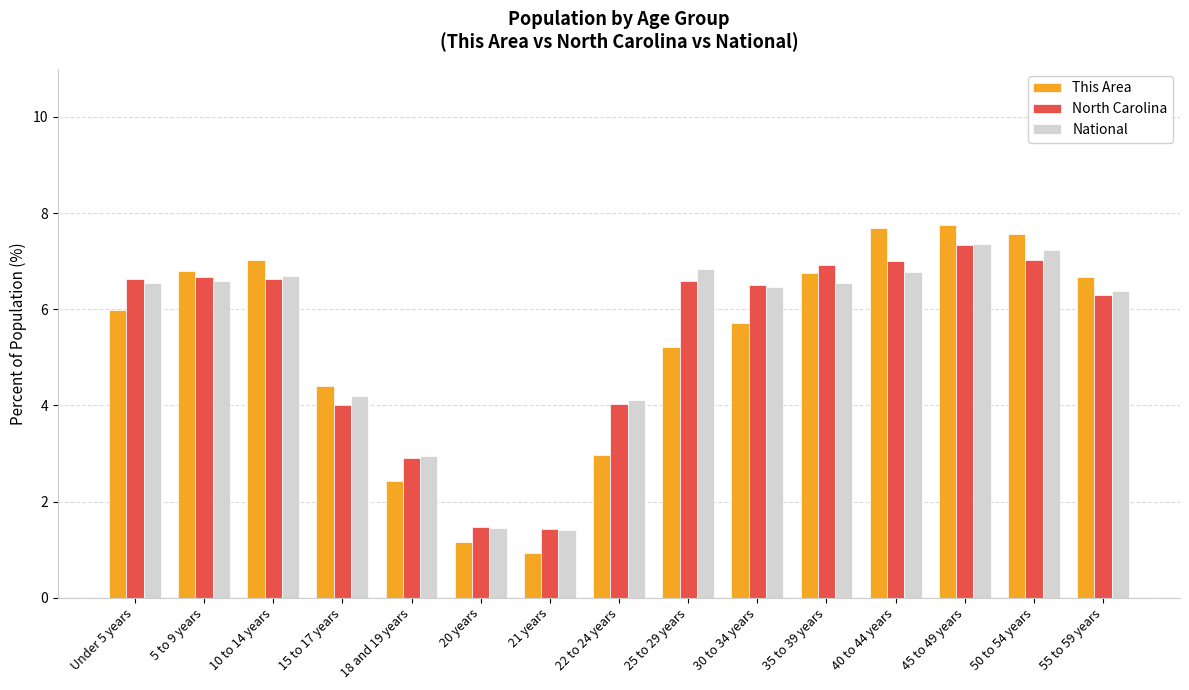

The North Carolina series shows 1.4 at 21 years. True or false?

True